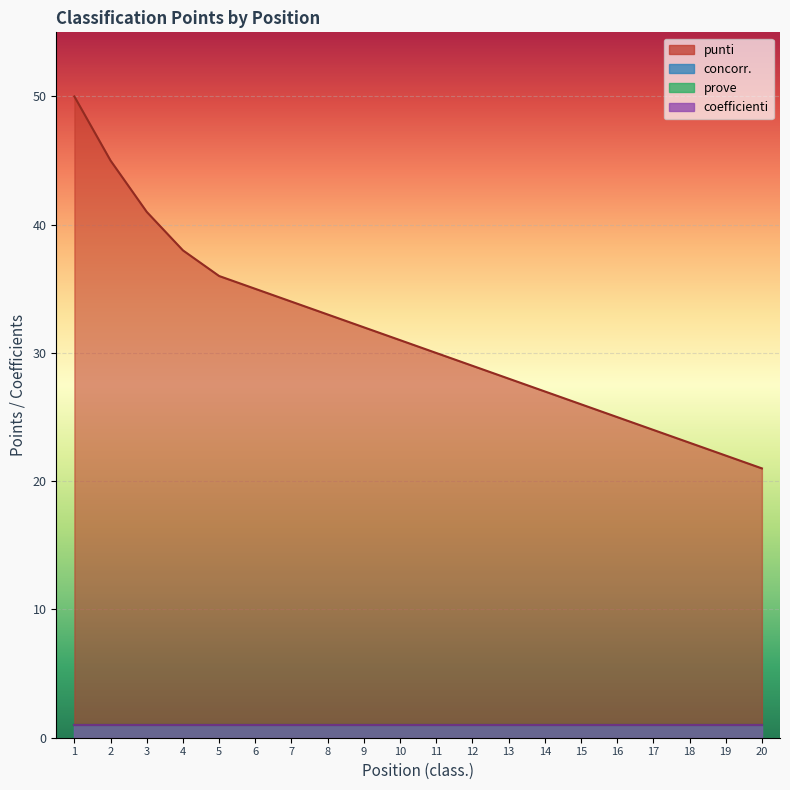

At which label does concorr. reach its minimum?

1